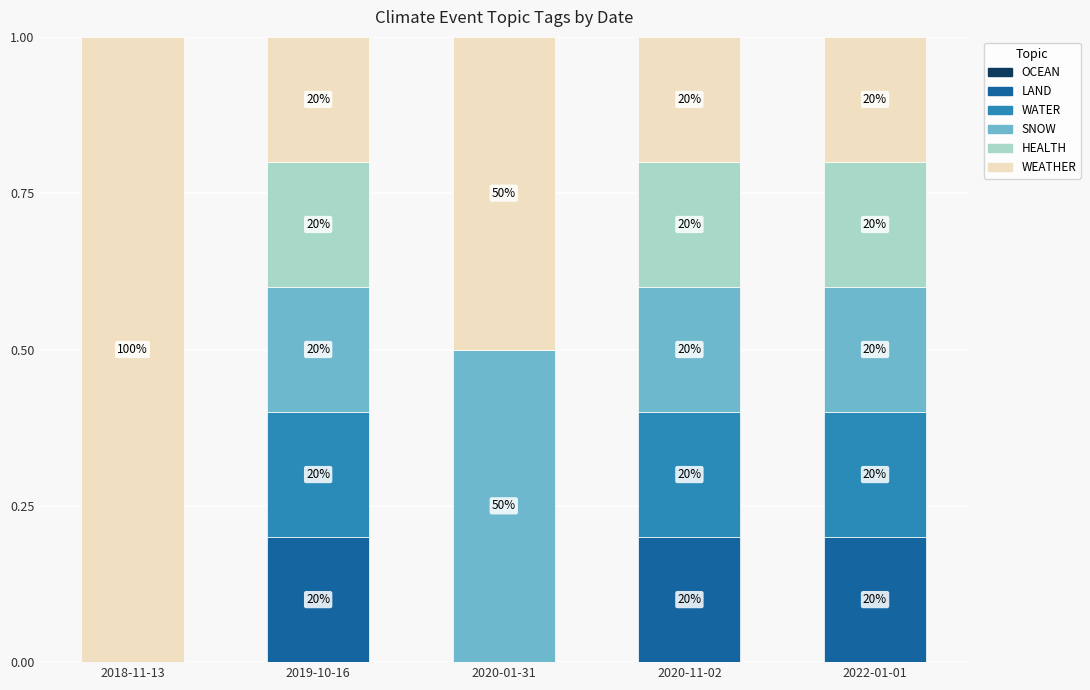

Rank the categories by WATER value from lowest to highest.

2018-11-13, 2020-01-31, 2019-10-16, 2020-11-02, 2022-01-01